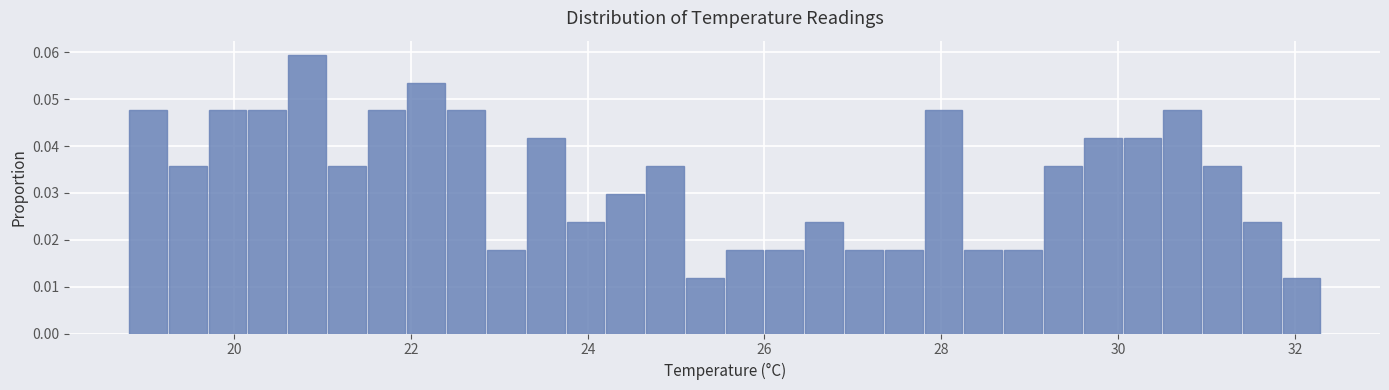

Around what value on the x-axis is the tallest bar? Give the approximate position of its centre, as read against the axis.

20.8